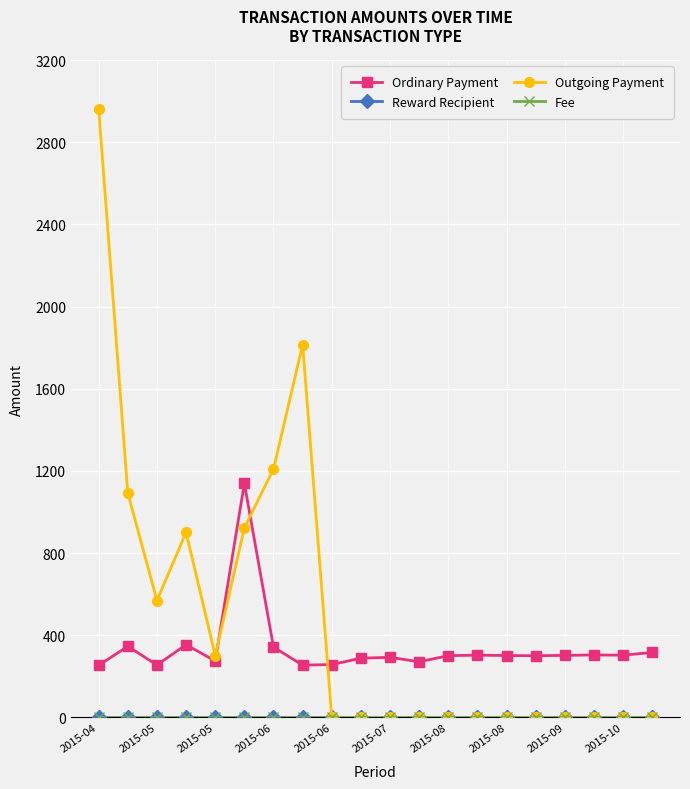

True or false: Outgoing Payment has more than 1 interior local peaks.

True